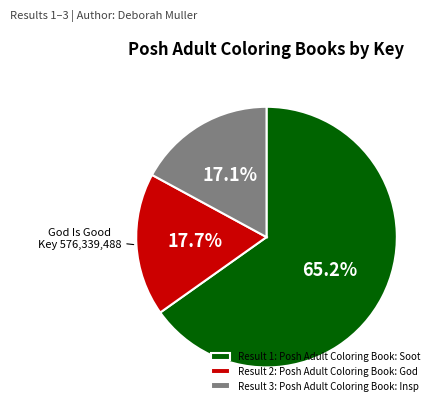

Is there any slice that represents more than half of the pie?

Yes